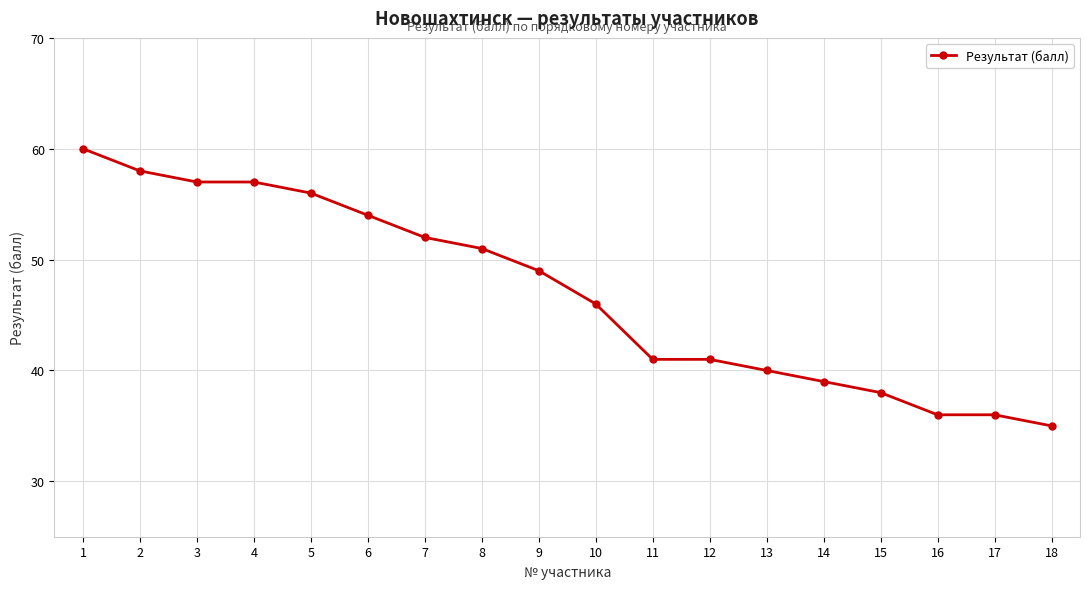

The chart shows a value of 40 at 13. True or false?

True